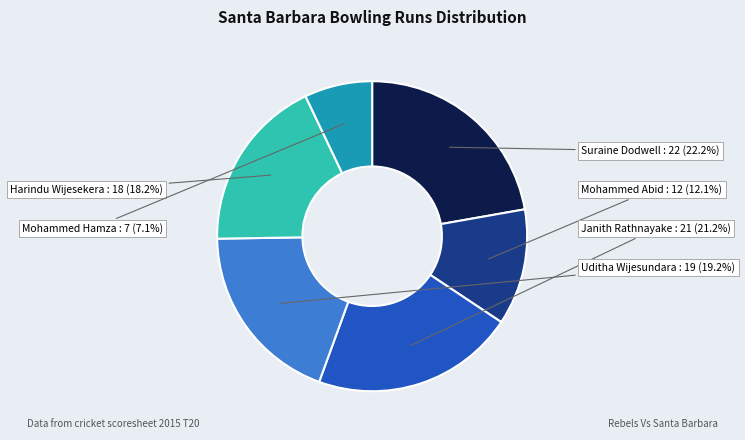

What percentage is the Uditha Wijesundara slice, to the nearest percent?

19%